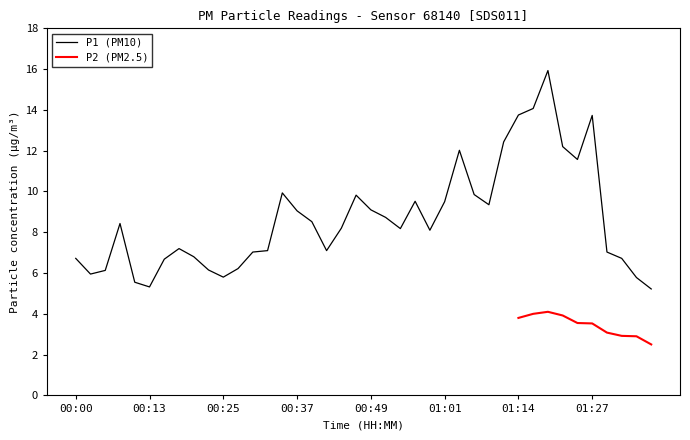

What position from the left is 00:37?

16